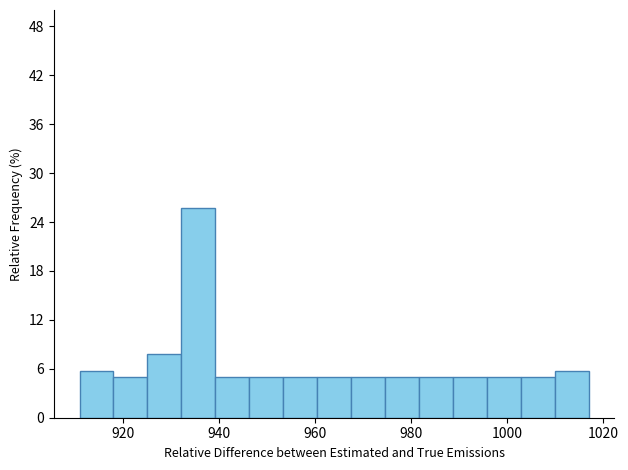

Read against the x-axis, roughly where is the centre of the tallest bar?

936